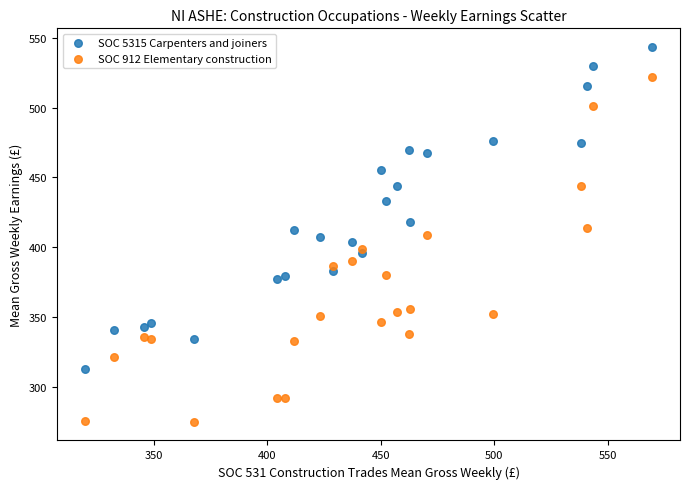

In the SOC 5315 Carpenters and joiners series, what Y value is closest to 428?

432.9